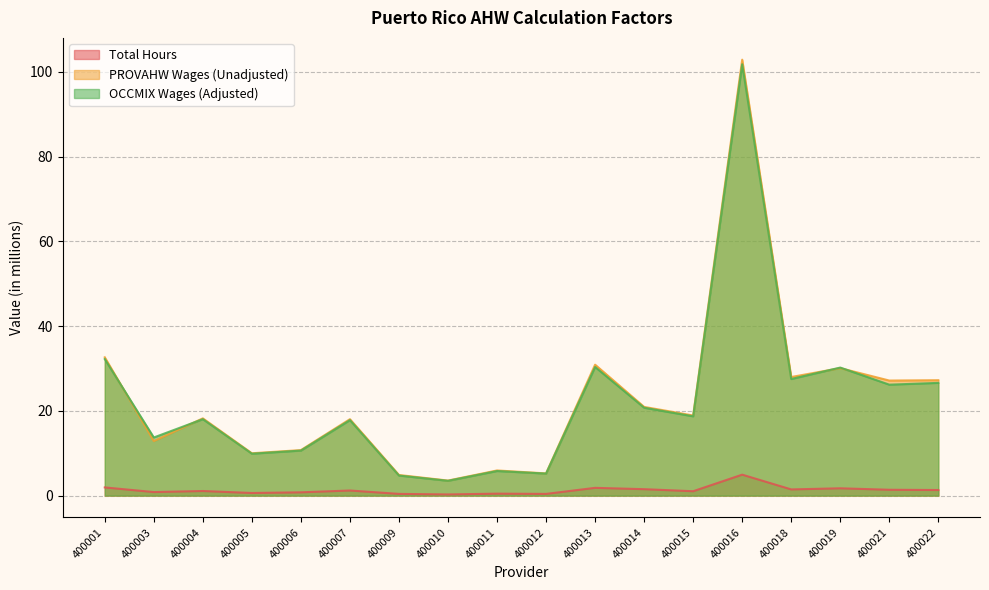

True or false: OCCMIX Wages (Adjusted) has a value of 8.5 at 400011.

False